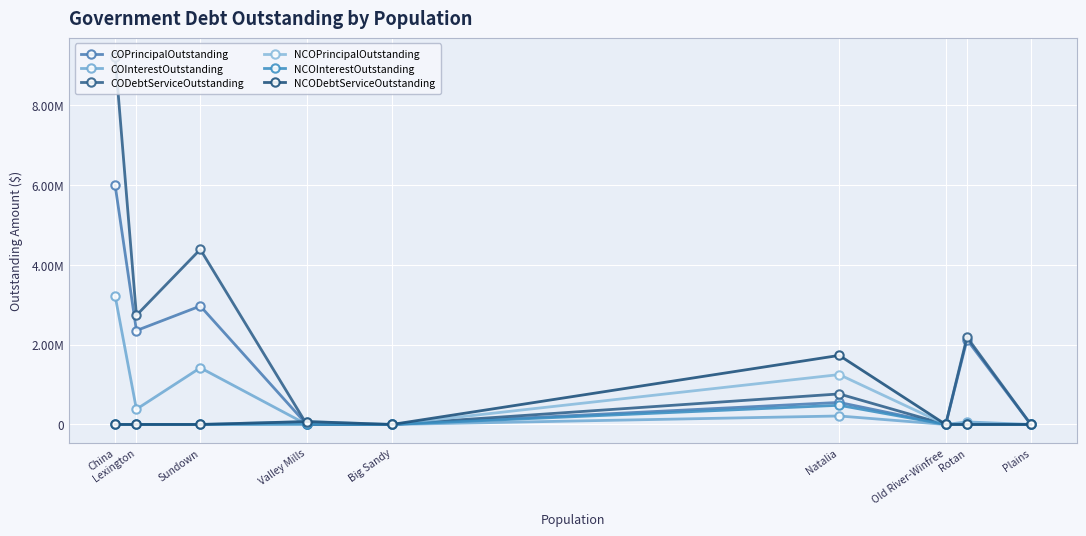

Which has a higher value, Lexington or Natalia?

Lexington